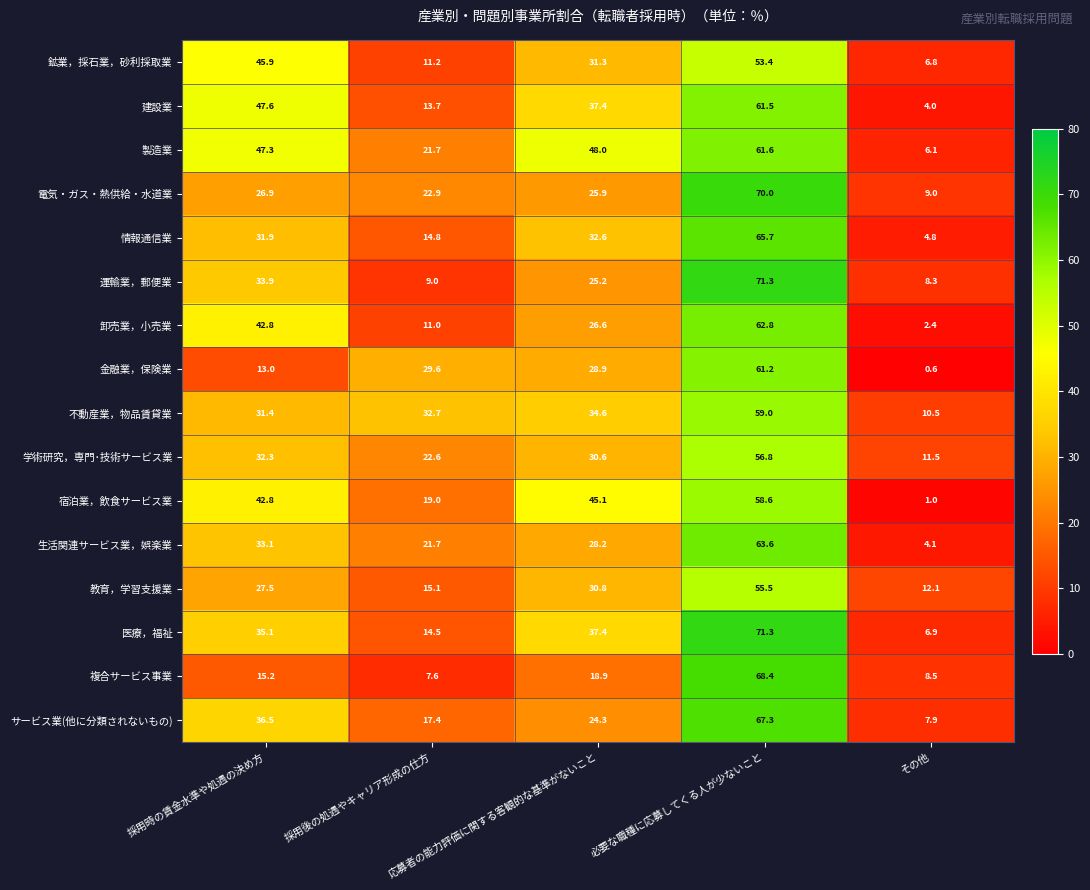

What is the sum of all 学術研究，専門･技術サービス業 values?

153.8